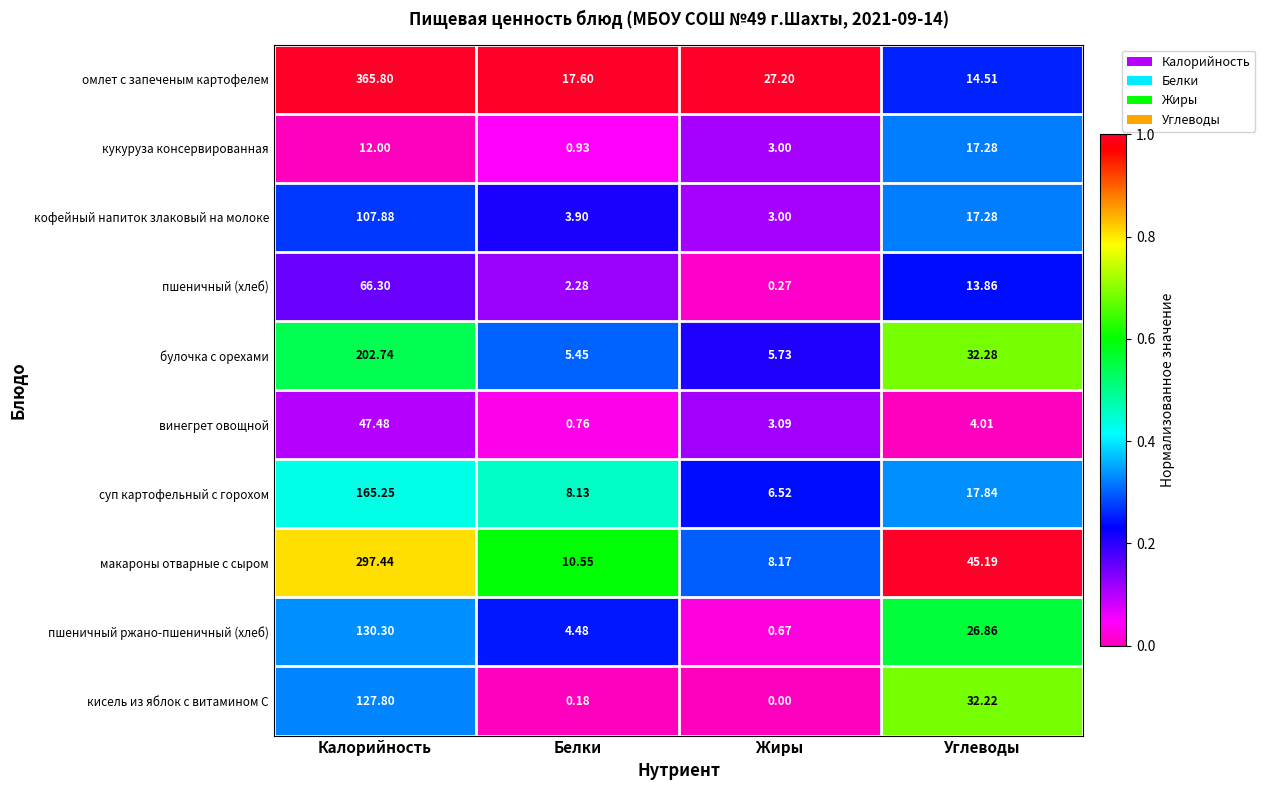

What value does the кукуруза консервированная series have at Жиры?

0.1